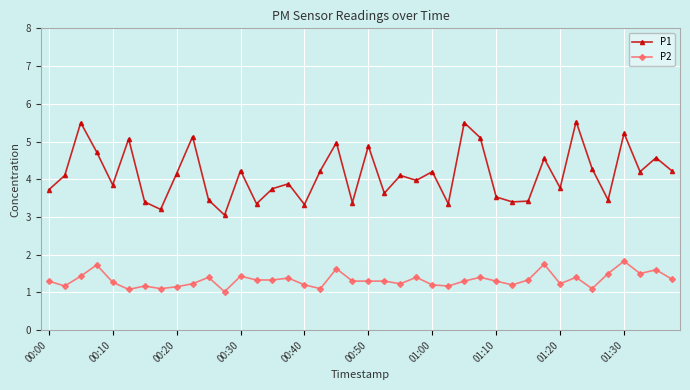

What is the difference between the maximum and minimum values in the P2 series?

0.8